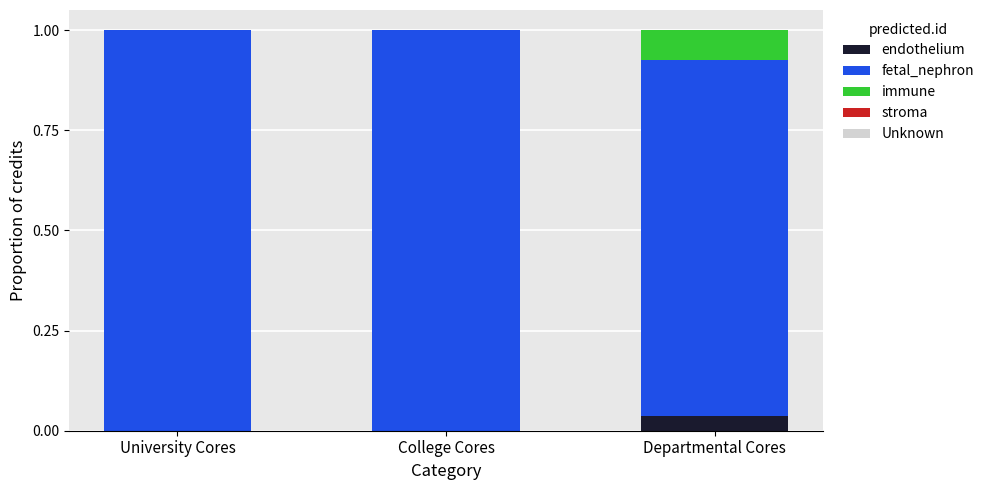

Which category has the highest value in the endothelium series?

Departmental Cores